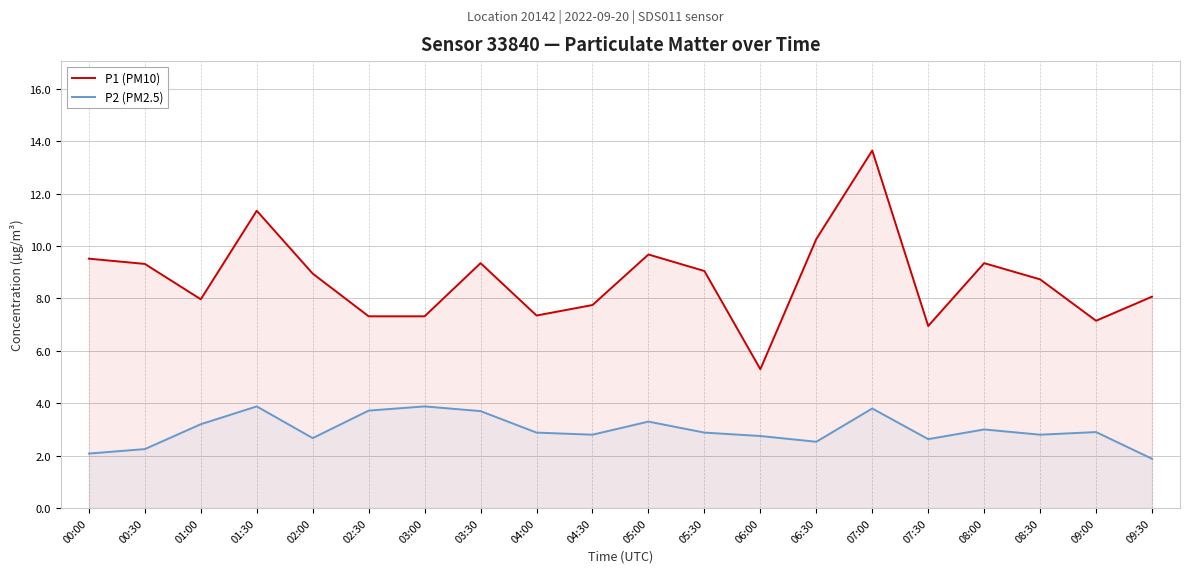

What position from the left is 09:00?

19